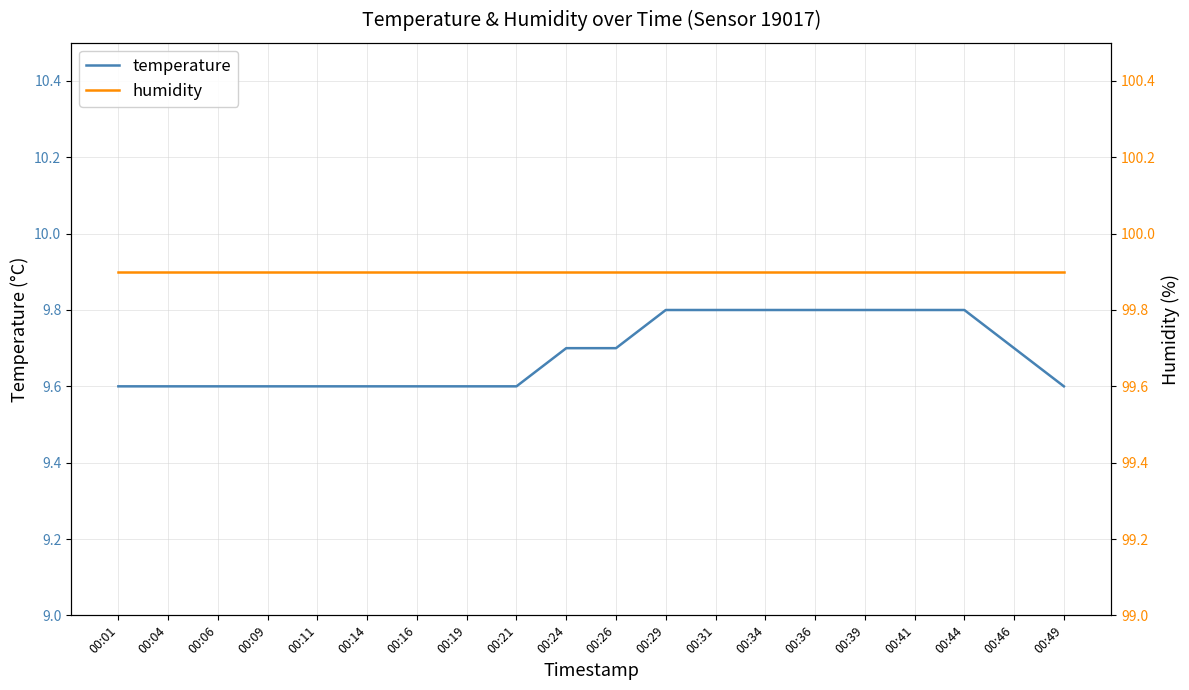

True or false: humidity and temperature cross at least once.

False